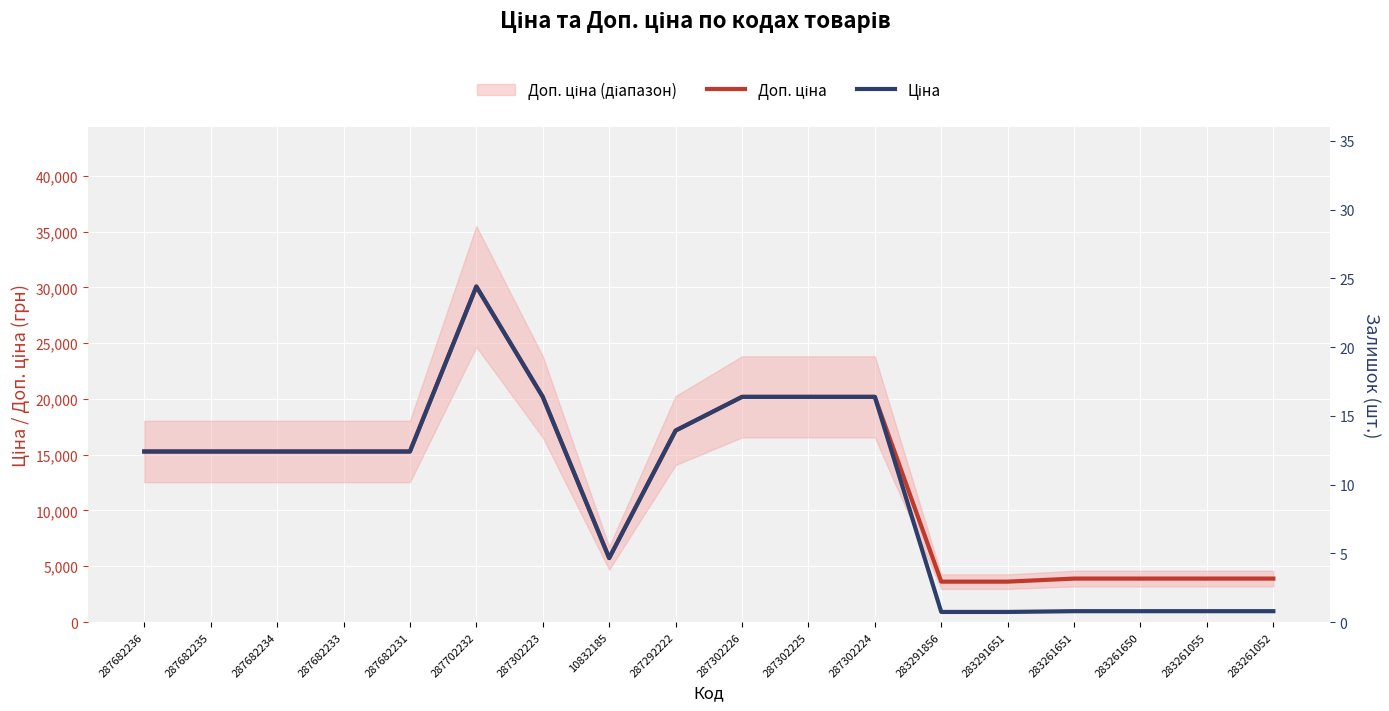

What is the difference between the Ціна values at 283261651 and 287302226?

19211.8